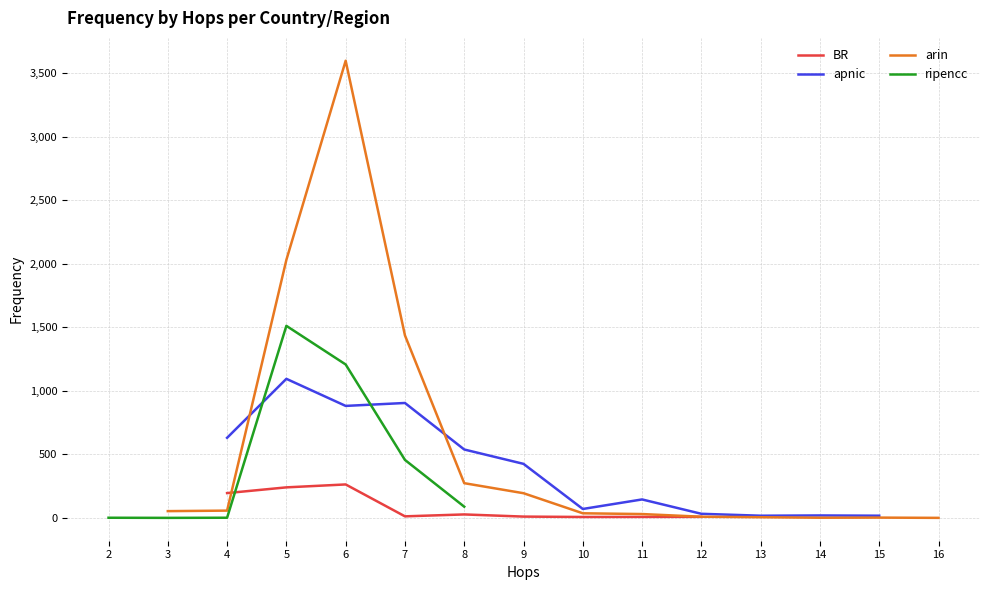

True or false: BR and apnic cross at least once.

False